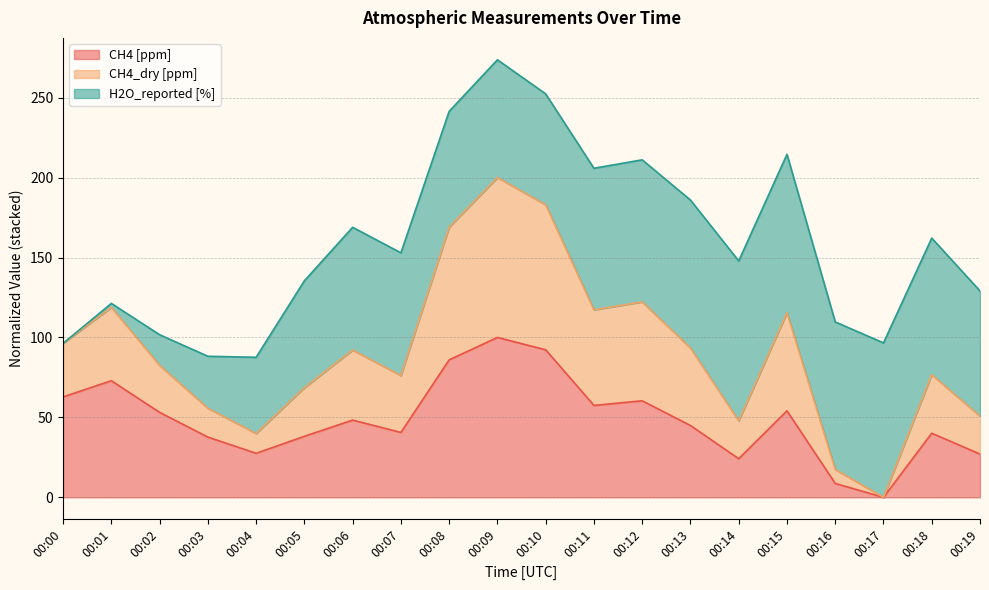

At which category does CH4_dry [ppm] reach its first local peak?

00:01